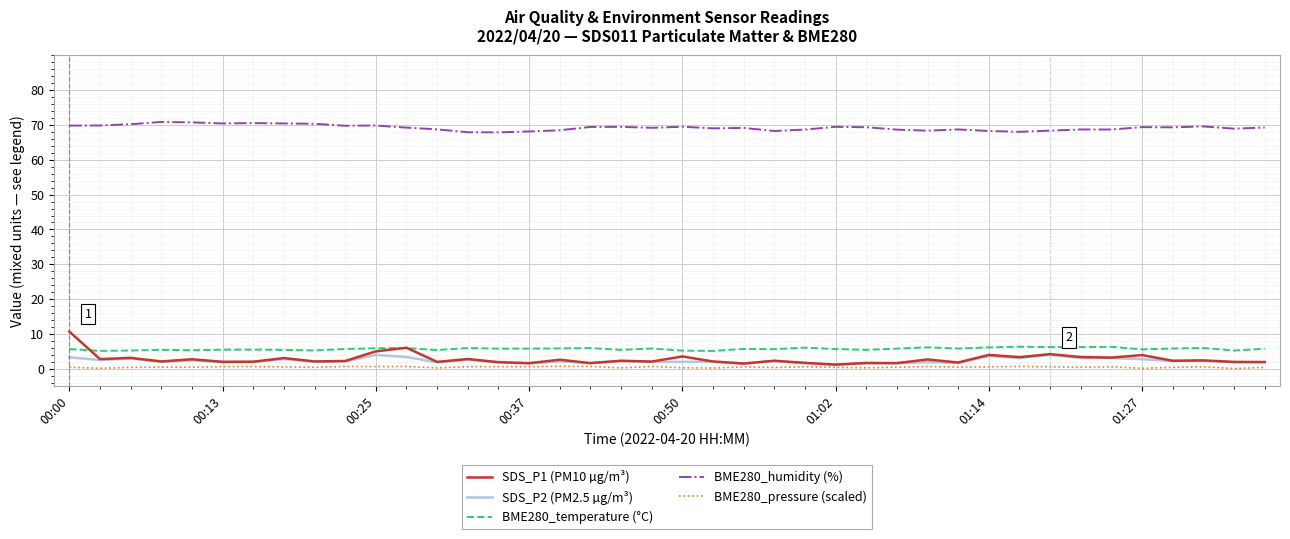

Which series has the widest spread of values?

SDS_P1 (PM10 µg/m³)